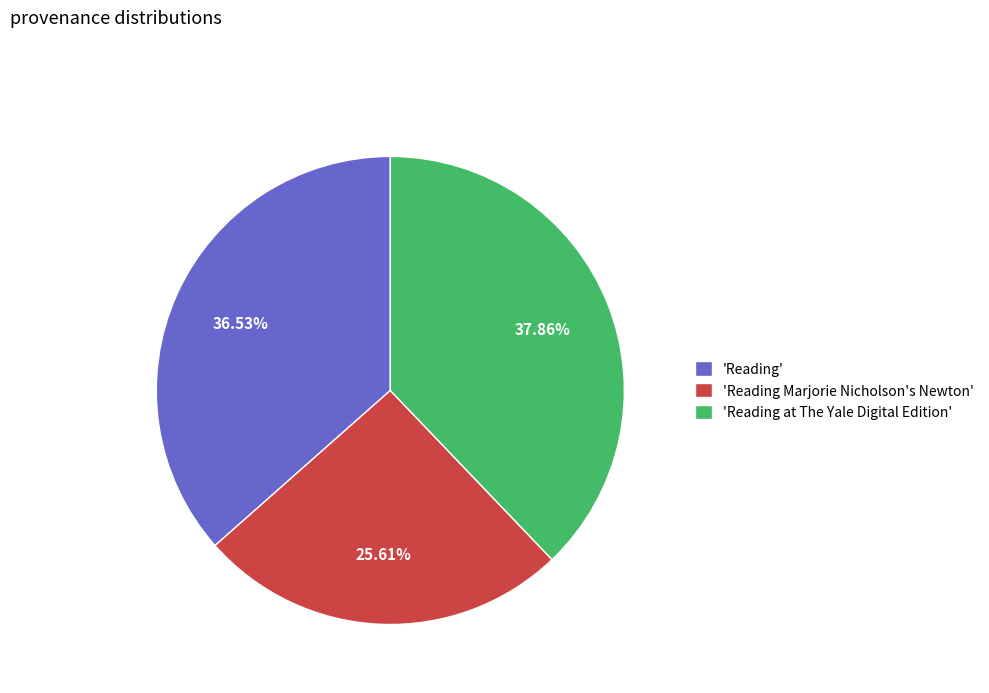

Approximately how many times larger is the value at 'Reading' compared to 'Reading Marjorie Nicholson's Newton'?

1.4